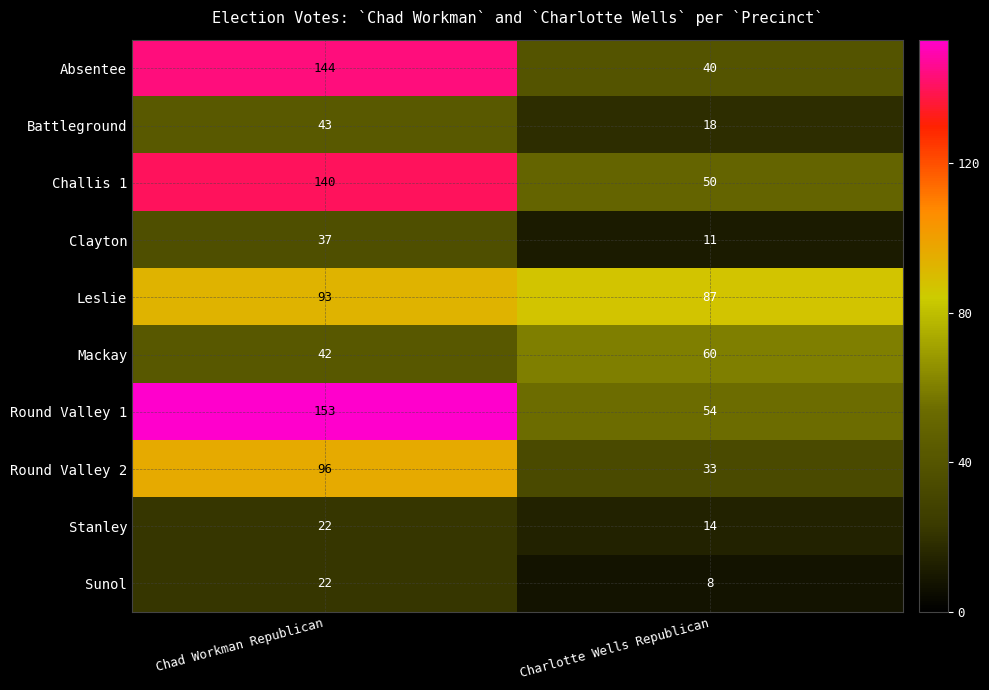

Which series has the largest total across all categories?

Round Valley 1